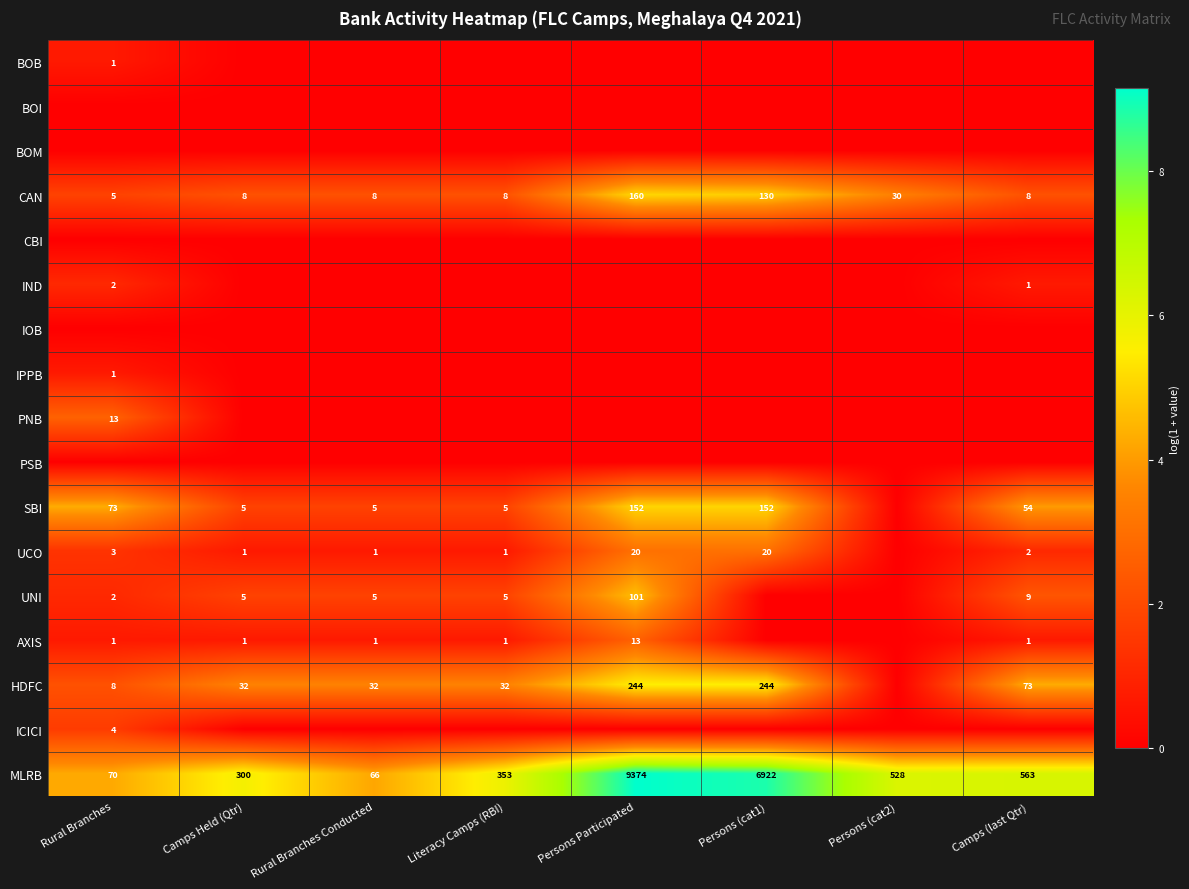

At how many categories does at least one series exceed 8?

2